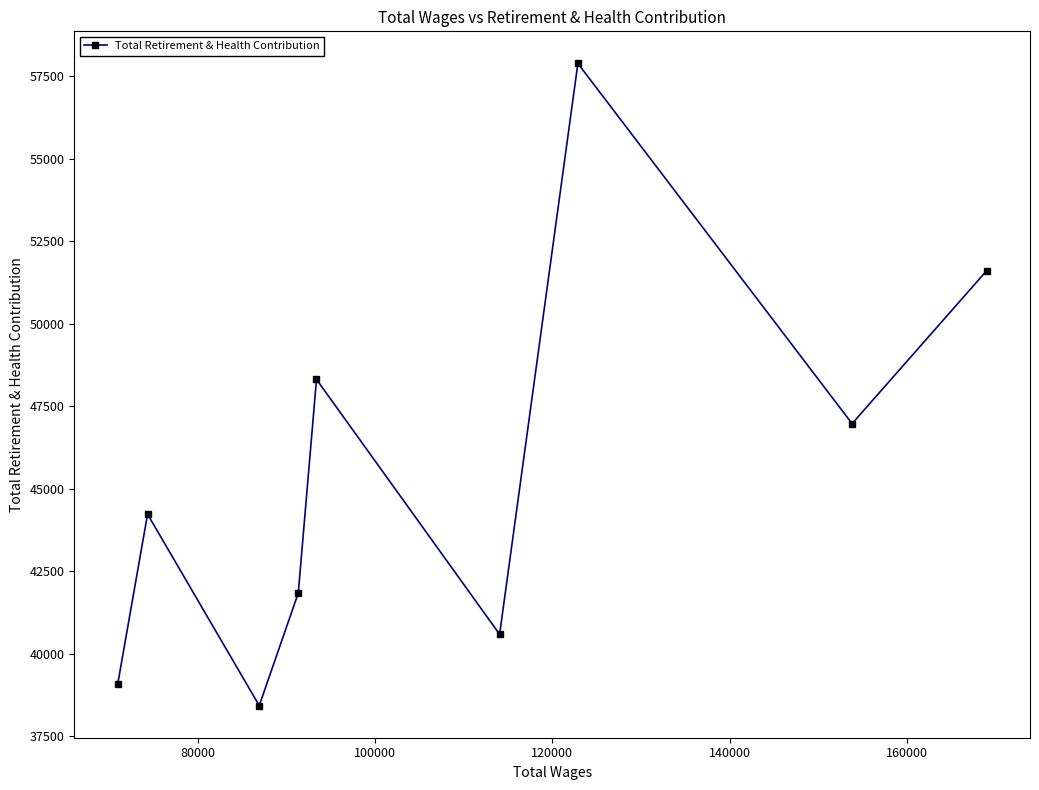

What is the sum of all values?

408970